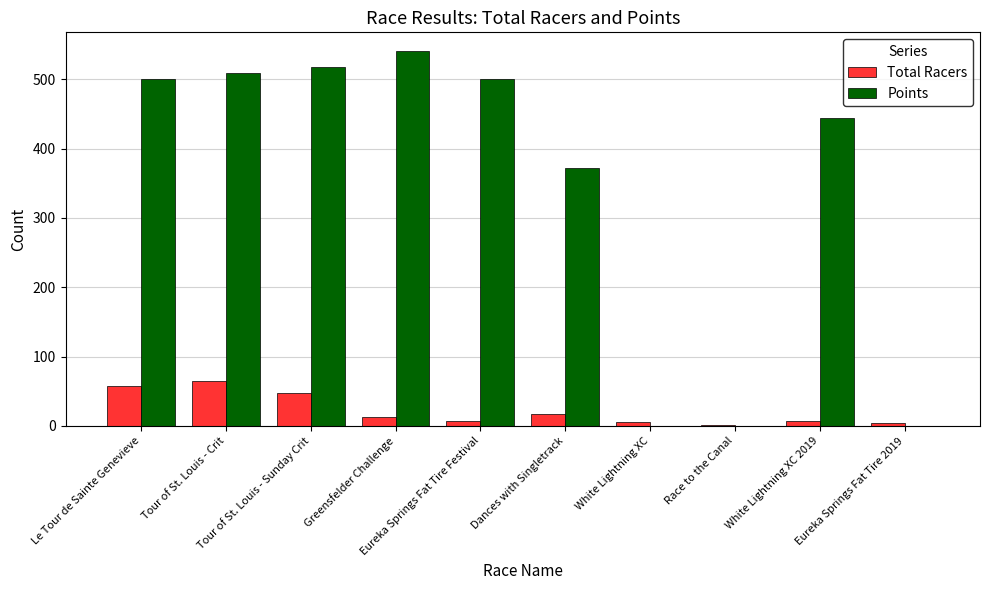

What is the maximum value shown in the chart?

540.5